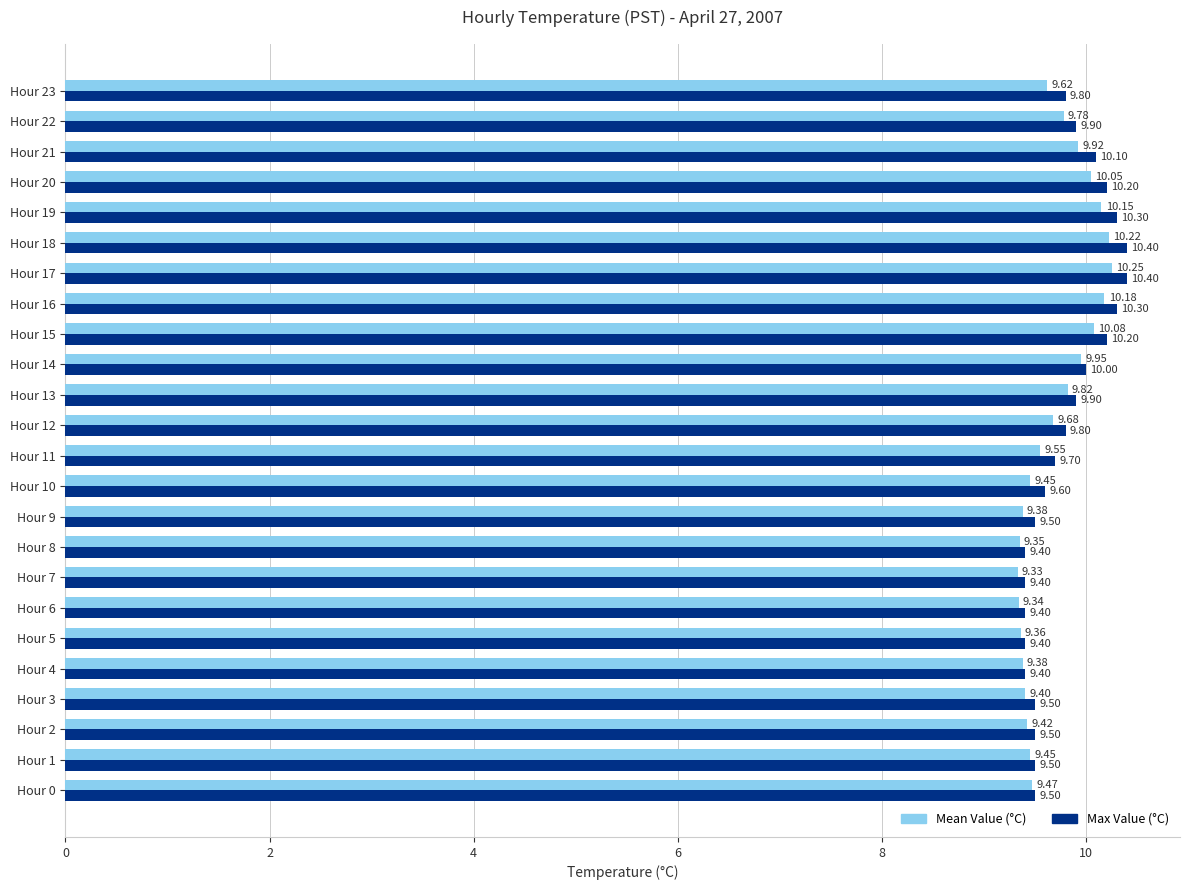

At which category is the sum across all series the highest?

Hour 17